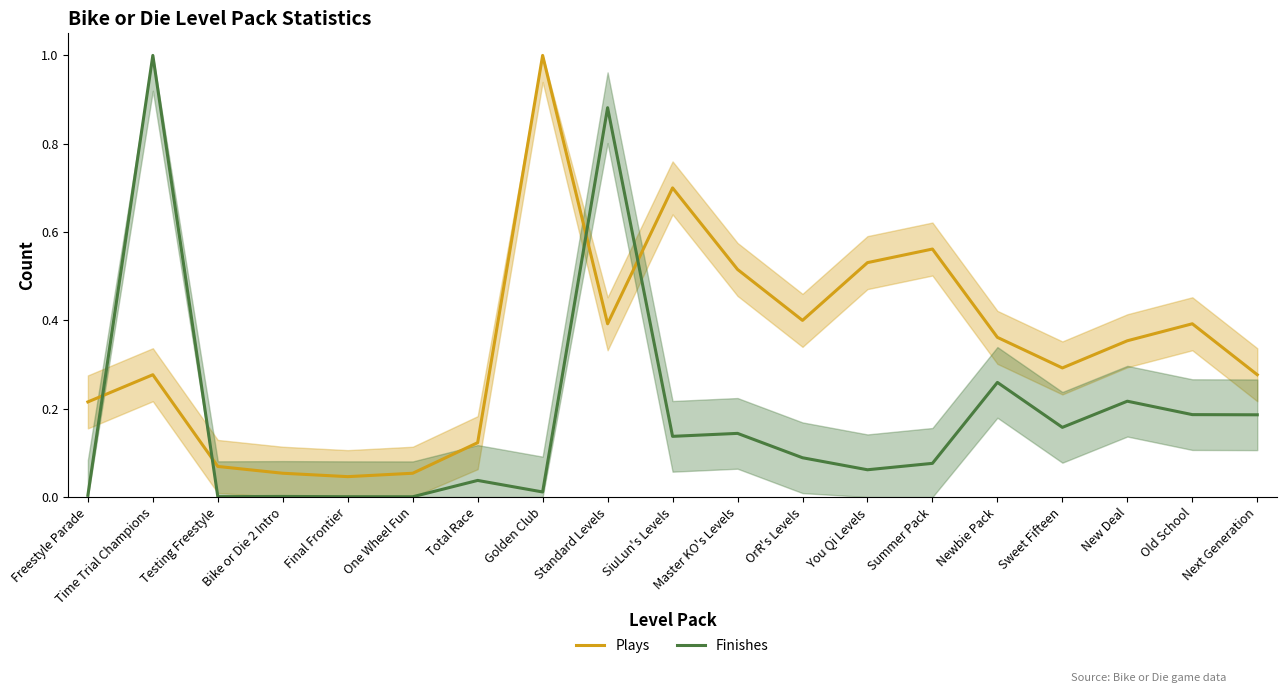

What is the difference between the Plays values at Summer Pack and OrR's Levels?

0.2